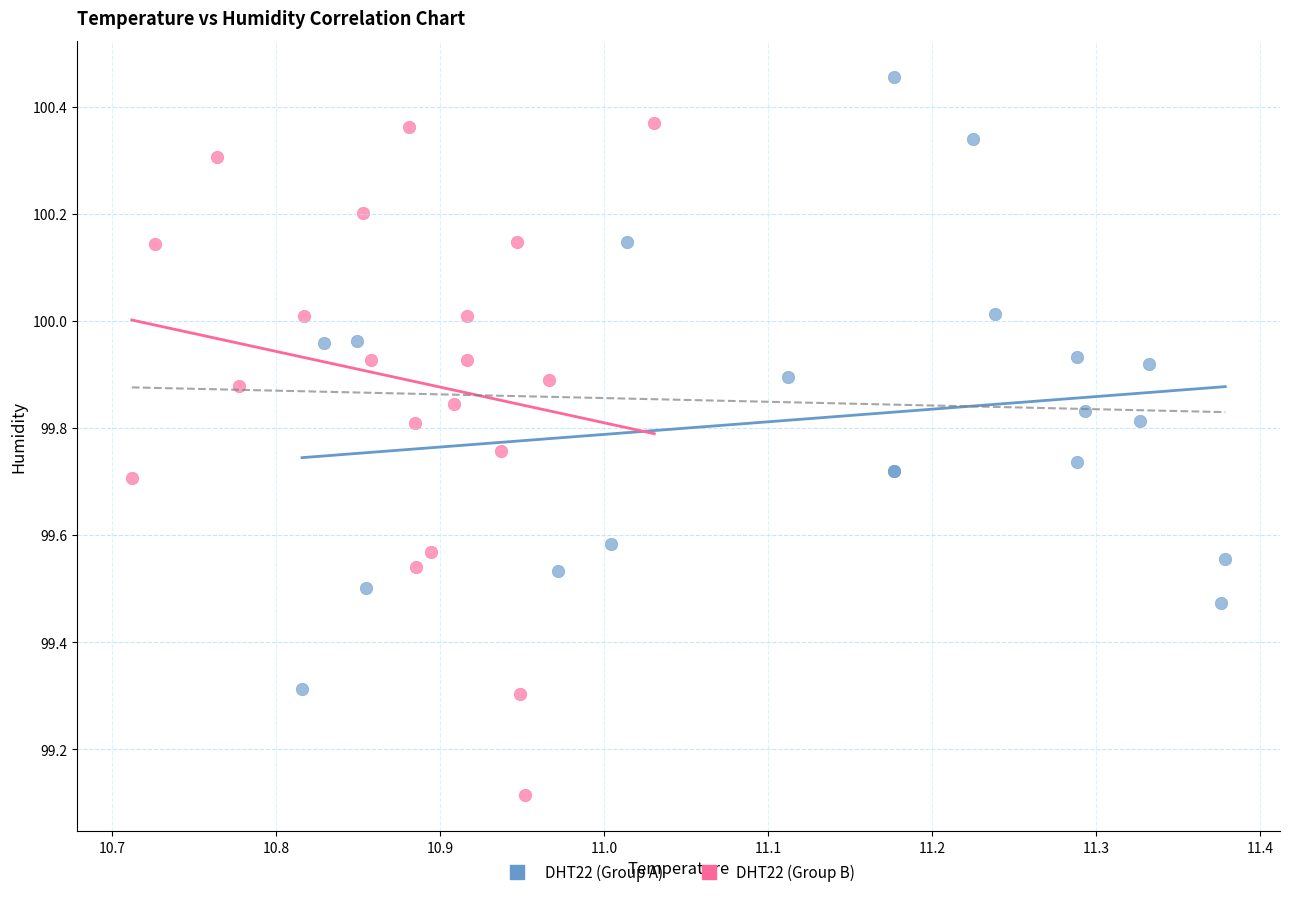

Which series contains the highest Y value?

DHT22 (Group A)